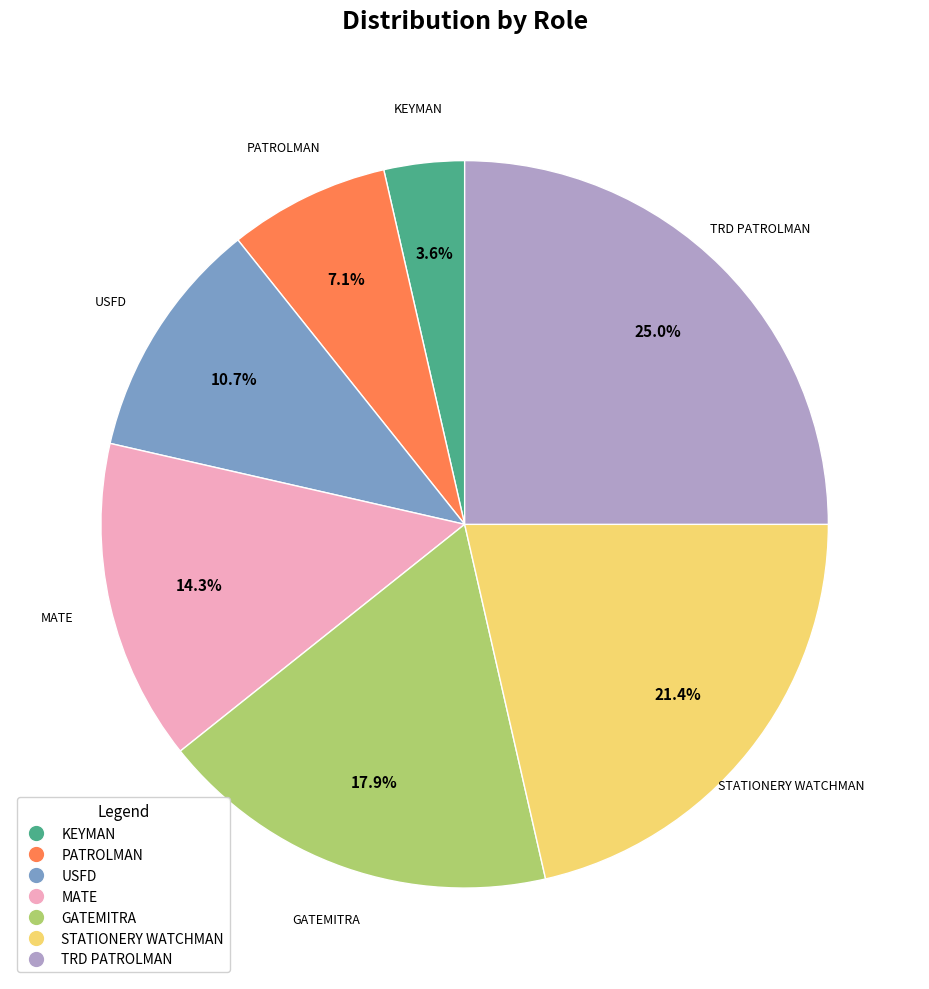

What portion of the pie excludes MATE?

85.7%